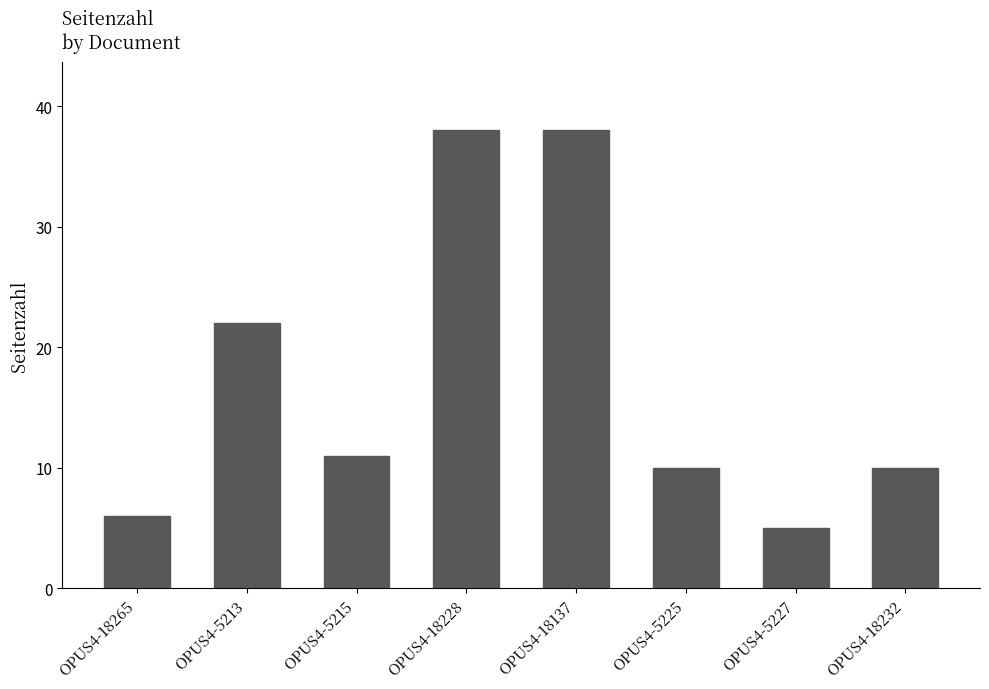

What is the difference between the maximum and minimum values?

33